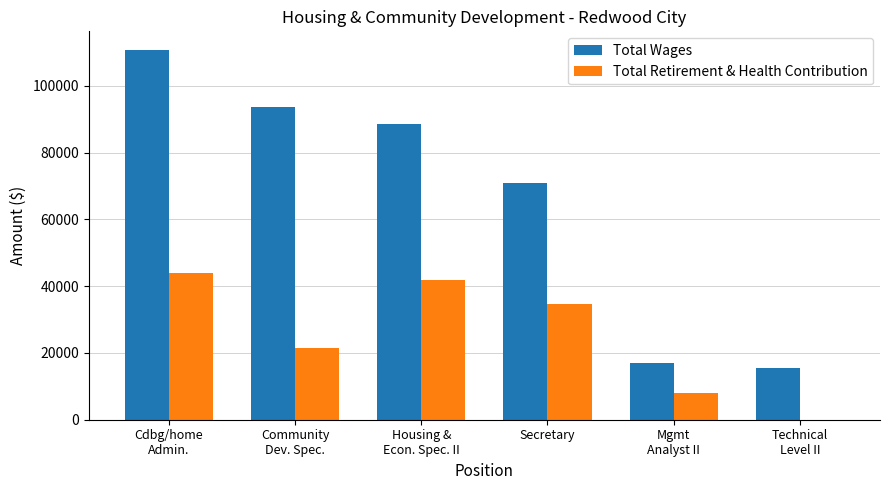

Which series has the largest total across all categories?

Total Wages